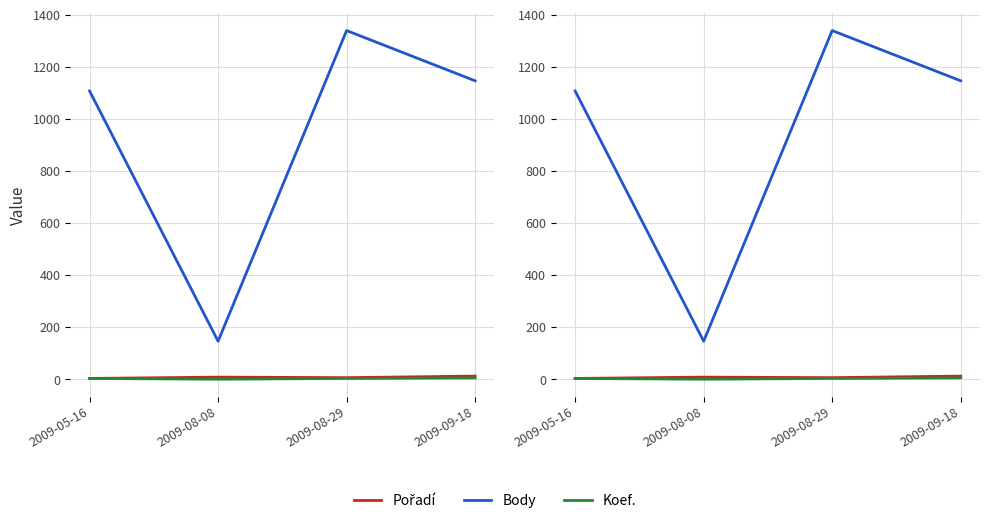

At which category is the sum across all series the highest?

2009-08-29